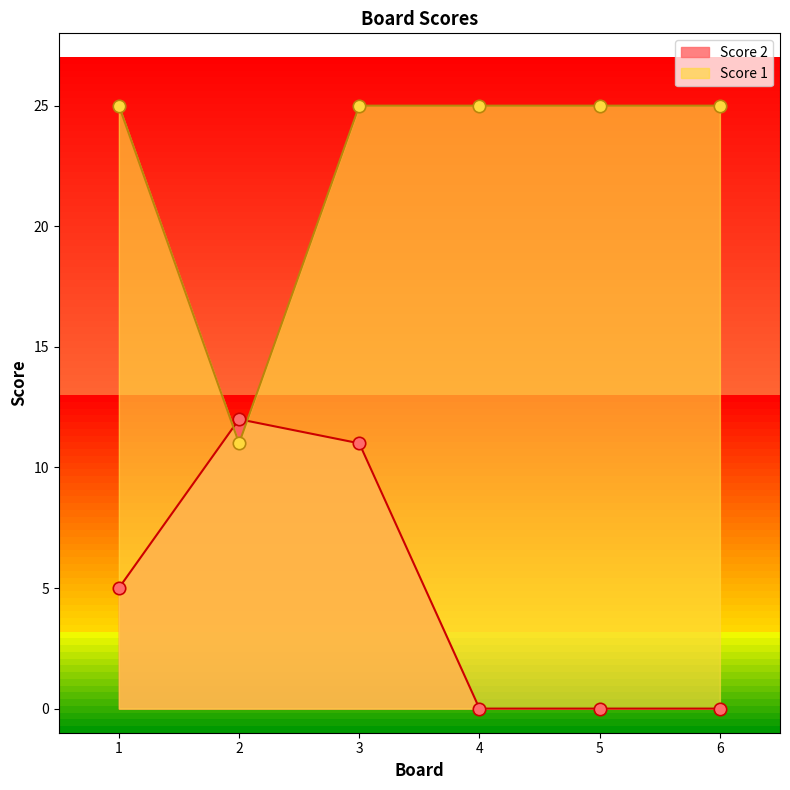

Which series has the largest total across all categories?

Score 1